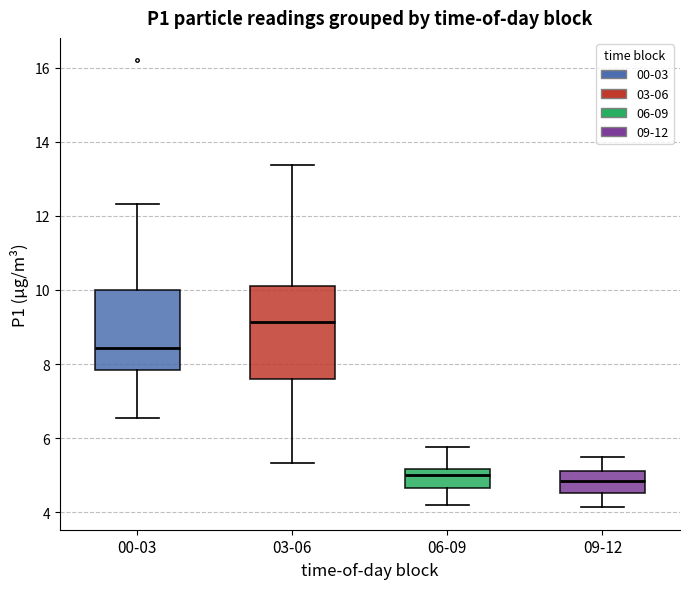

Reading left to right, read every box against the y-axis: the position of its median line, the range the box covers, and the ends of its whiskers. The values are not printed on the chart, so give them approximately, as read against the axis.

00-03: median 8.4, box 7.8 to 10.0, whiskers 6.6 to 12.4
03-06: median 9.2, box 7.6 to 10.0, whiskers 5.4 to 13.4
06-09: median 5.0, box 4.6 to 5.2, whiskers 4.2 to 5.8
09-12: median 4.8, box 4.6 to 5.2, whiskers 4.2 to 5.6